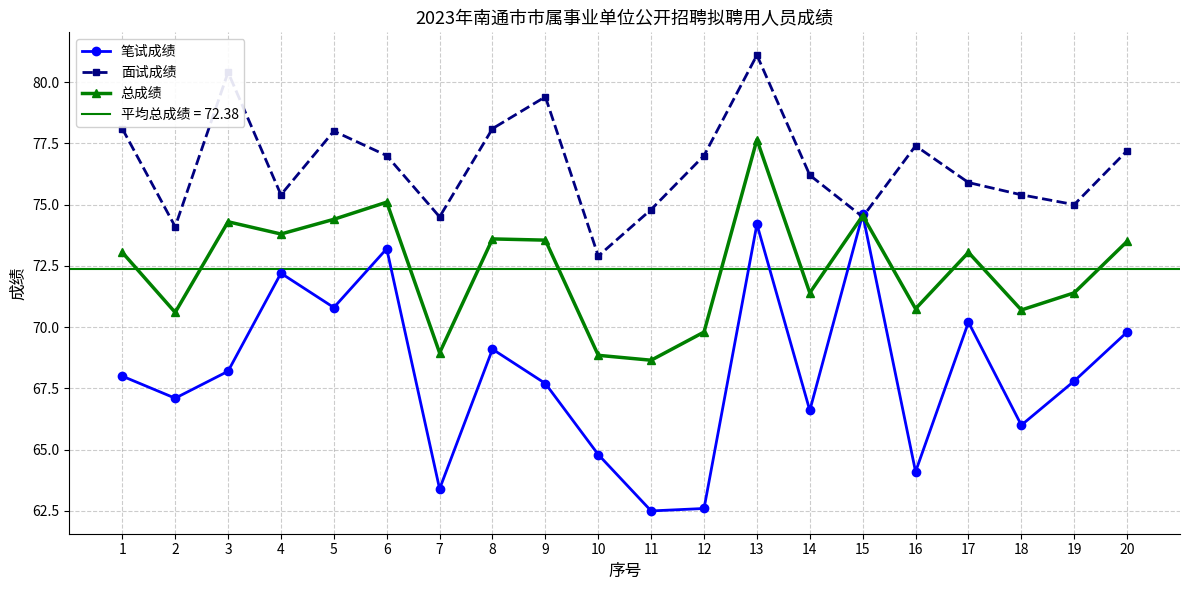

What is the value of the 笔试成绩 point at the 5th from the left?

70.8